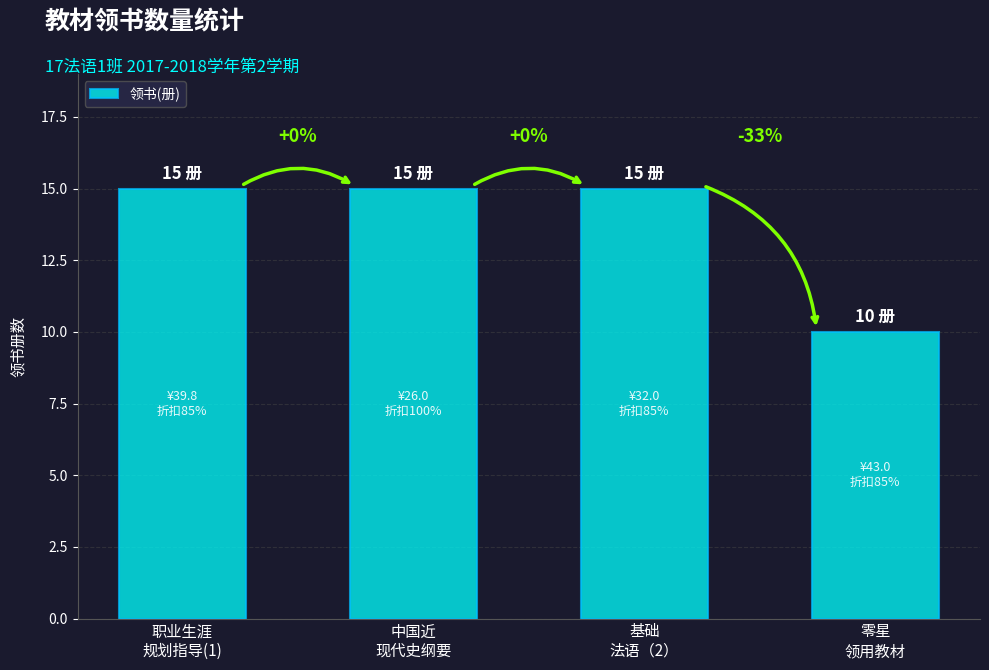

Reading right to left, list all the values displayed in this chart.

10	15	15	15